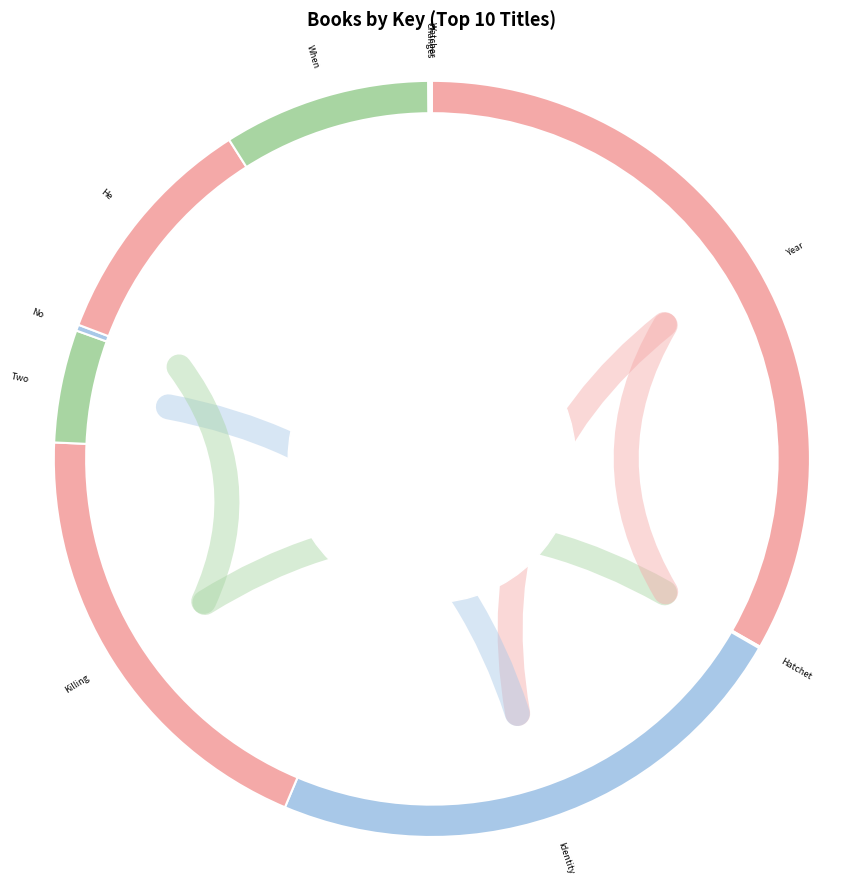

What is the change in value from Year I Didn't Eat to Identity Crisis?

-44737847